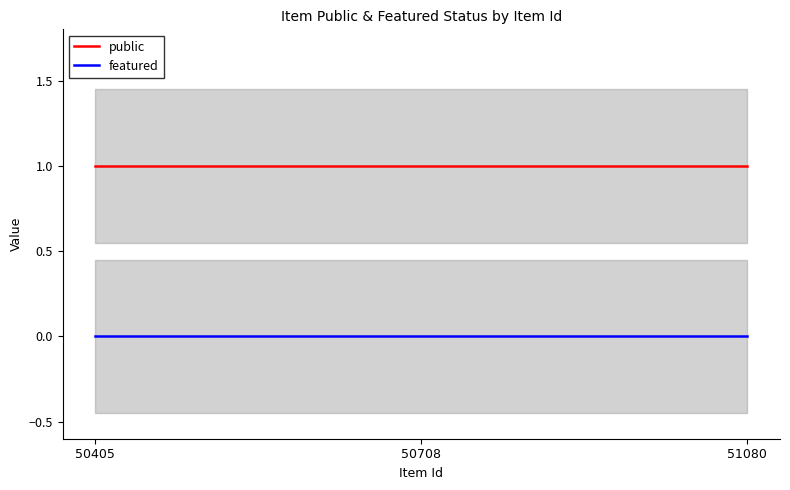

Reading left to right, what are all the values shown in this chart?

public: 50405=1	50708=1	51080=1
featured: 50405=0	50708=0	51080=0